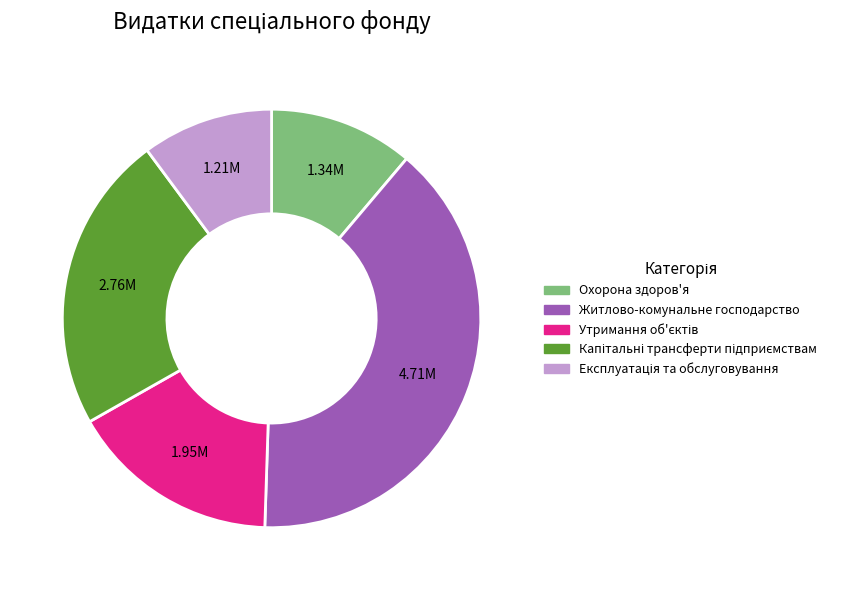

How many segments does this pie chart have?

5